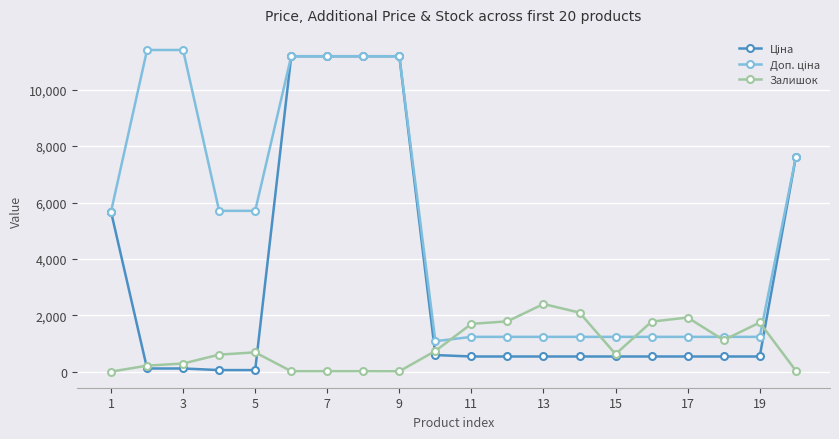

What is the maximum value shown in the chart?

11410.0